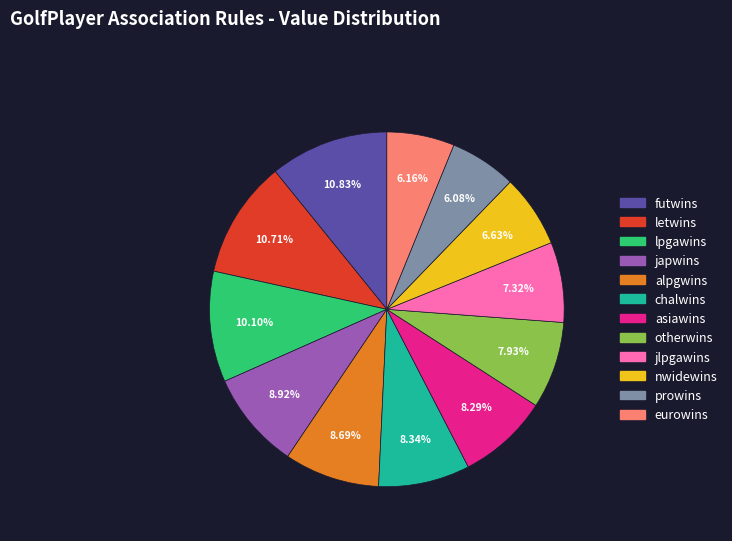

Between lpgawins and nwidewins, which is larger?

lpgawins